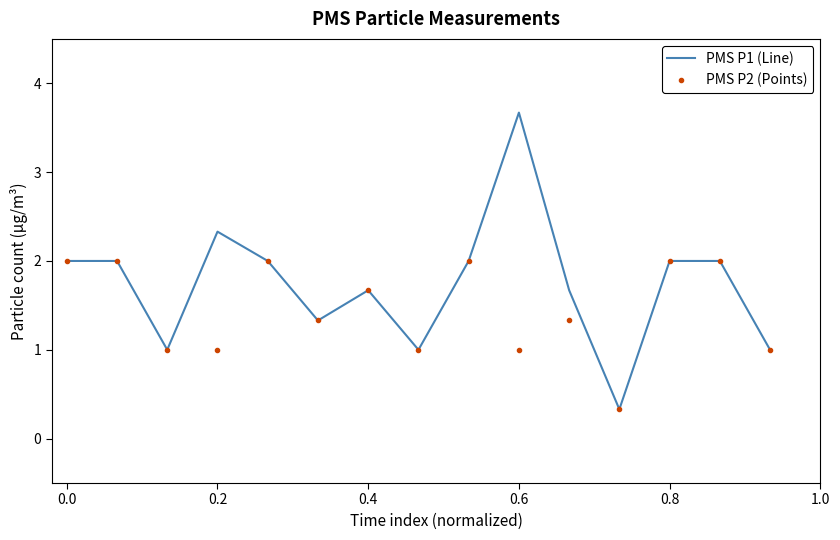

What is the maximum value shown in the chart?

3.7